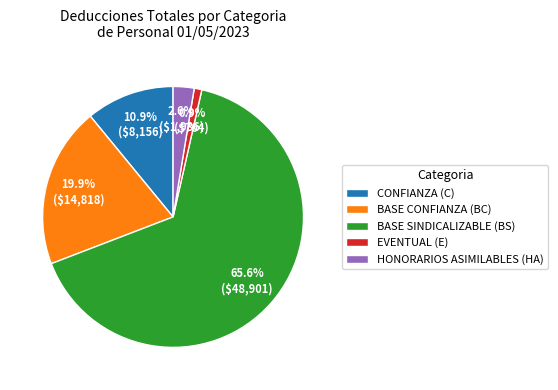

To the nearest percent, what is the combined percentage of BASE SINDICALIZABLE (BS) and CONFIANZA (C)?

77%